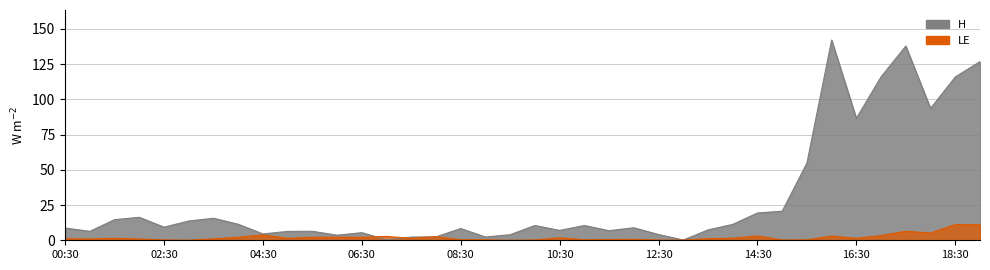

How many points are lower than both their immediate neighbors (excluding endpoints)?

11